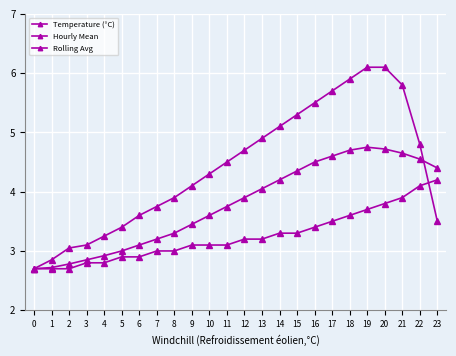

Reading left to right, transcribe all the data shown in this chart.

Temperature (°C): 0=2.7	1=2.7	2=2.7	3=2.8	4=2.8	5=2.9	6=2.9	7=3.0	8=3.0	9=3.1	10=3.1	11=3.1	12=3.2	13=3.2	14=3.3	15=3.3	16=3.4	17=3.5	18=3.6	19=3.7	20=3.8	21=3.9	22=4.1	23=4.2
Hourly Mean: 0=2.7	1=2.9	2=3.0	3=3.1	4=3.2	5=3.4	6=3.6	7=3.8	8=3.9	9=4.1	10=4.3	11=4.5	12=4.7	13=4.9	14=5.1	15=5.3	16=5.5	17=5.7	18=5.9	19=6.1	20=6.1	21=5.8	22=4.8	23=3.5
Rolling Avg: 0=2.7	1=2.7	2=2.8	3=2.9	4=2.9	5=3.0	6=3.1	7=3.2	8=3.3	9=3.5	10=3.6	11=3.8	12=3.9	13=4.0	14=4.2	15=4.3	16=4.5	17=4.6	18=4.7	19=4.8	20=4.7	21=4.7	22=4.5	23=4.4